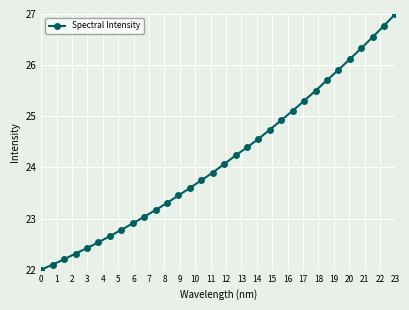

How many lines are shown in the chart?

1